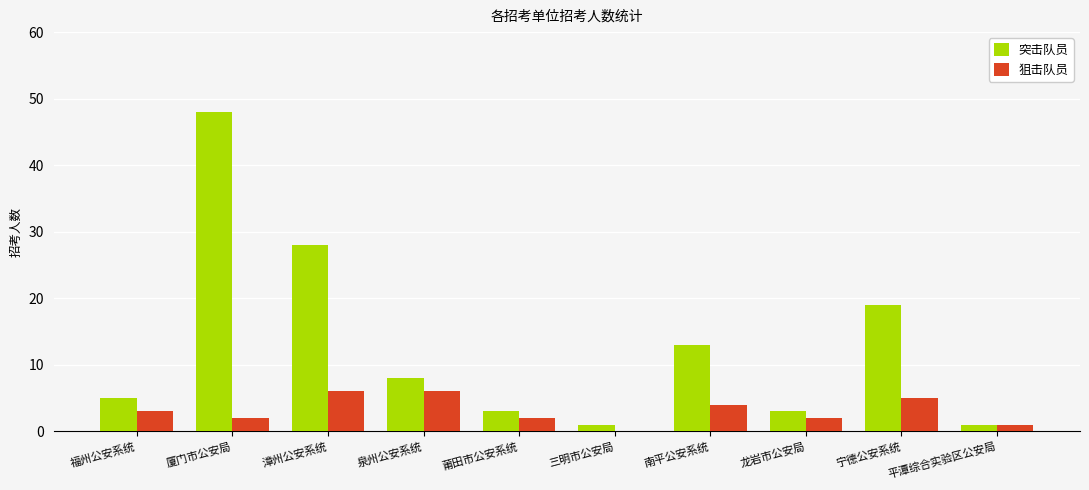

Which series has the widest spread of values?

突击队员